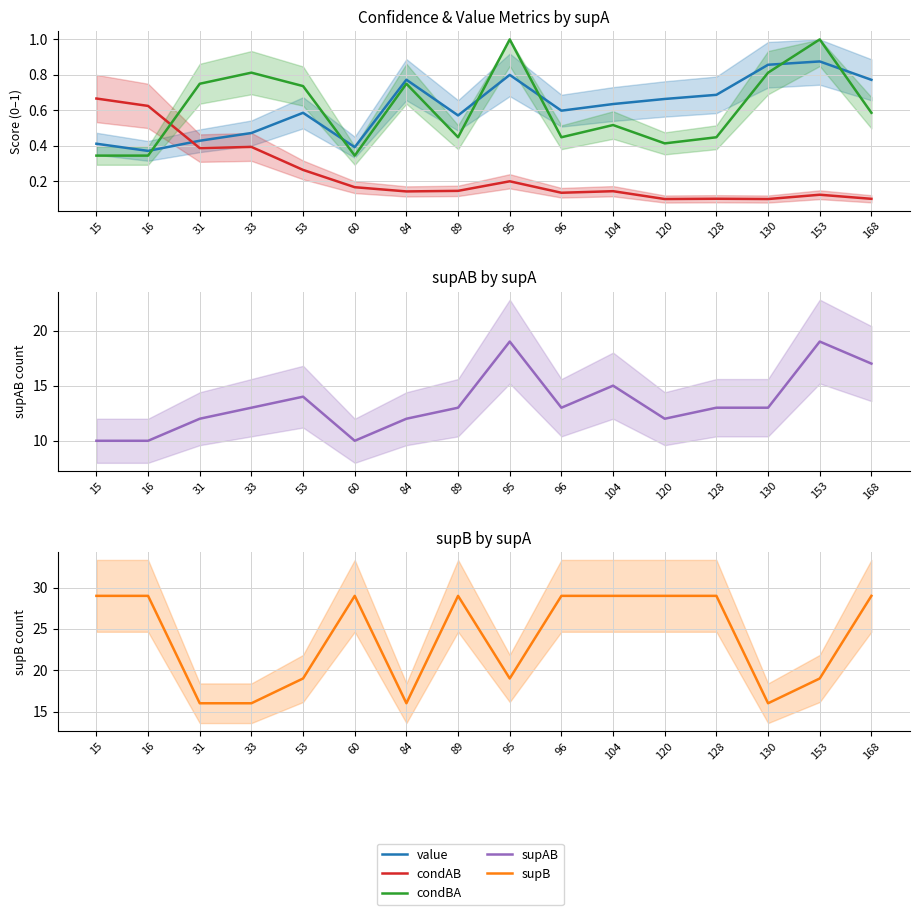

Which series changed the most between 31 and 33?

supAB